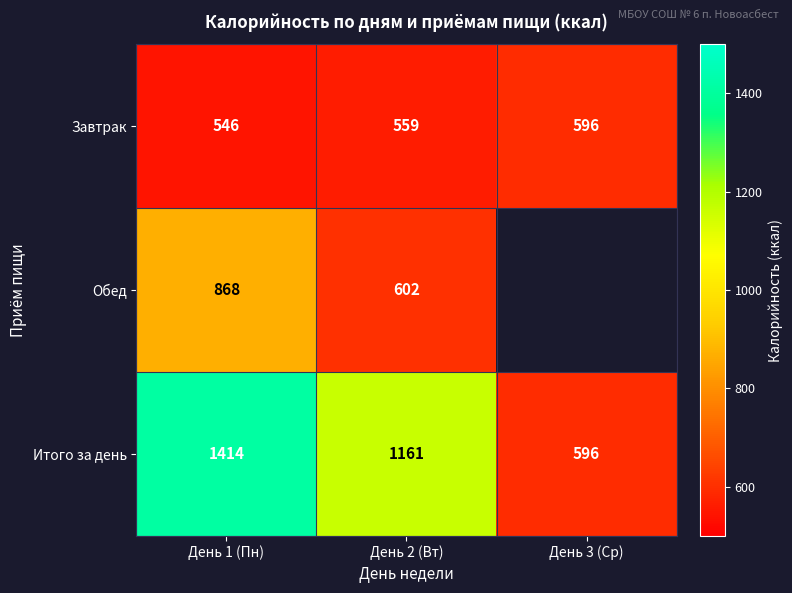

What is the sum of all Завтрак values?

1701